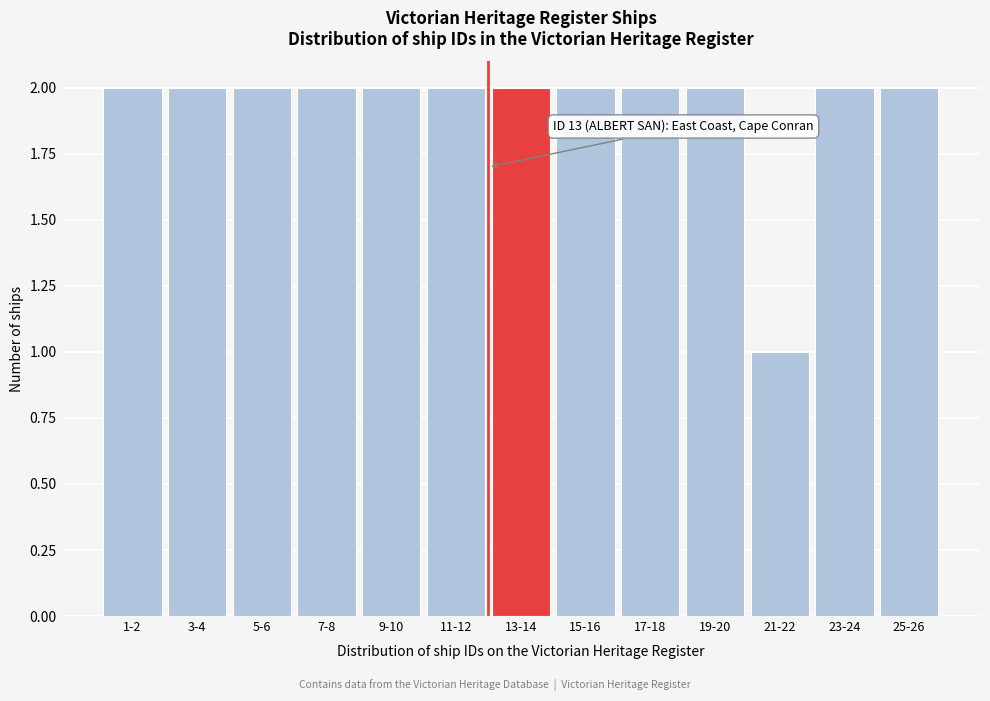

Reading right to left, list all the values displayed in this chart.

2	2	1	2	2	2	2	2	2	2	2	2	2